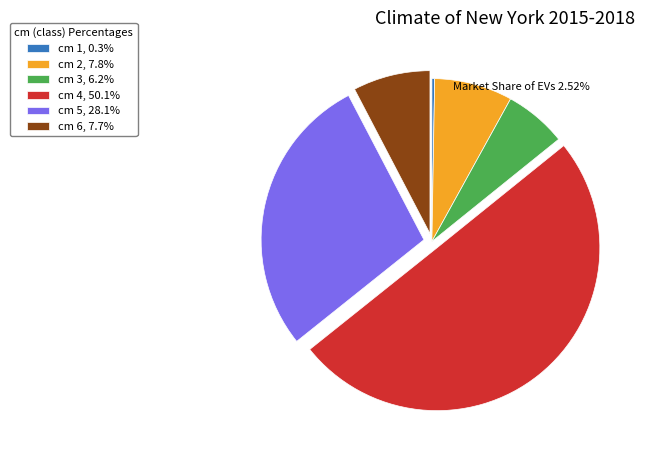

Approximately how many times larger is the value at cm 4, 50.1% compared to cm 5, 28.1%?

1.8